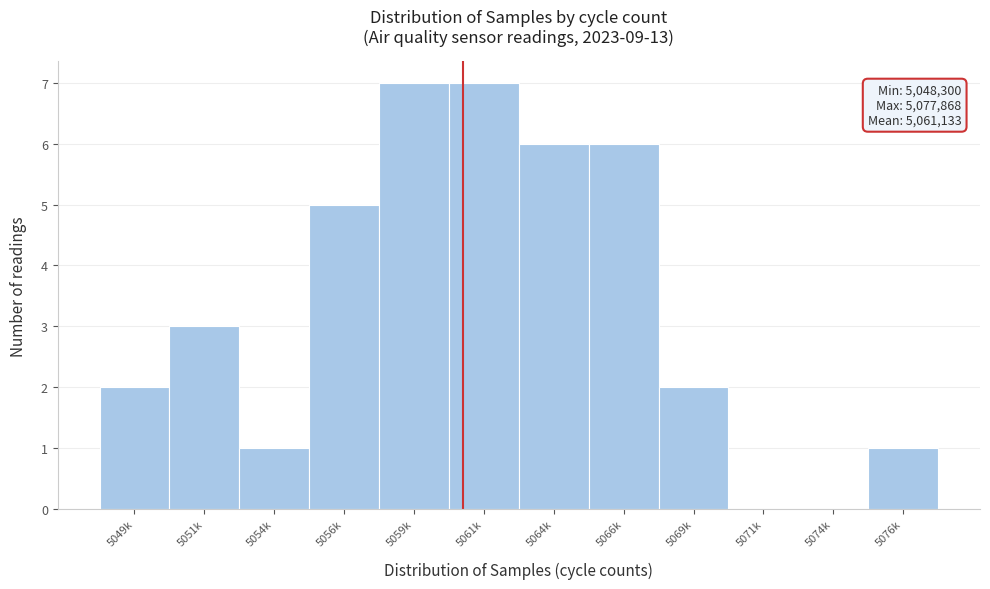

Reading left to right, list all the values displayed in this chart.

5049k=2	5051k=3	5054k=1	5056k=5	5059k=7	5061k=7	5064k=6	5066k=6	5069k=2	5071k=0	5074k=0	5076k=1